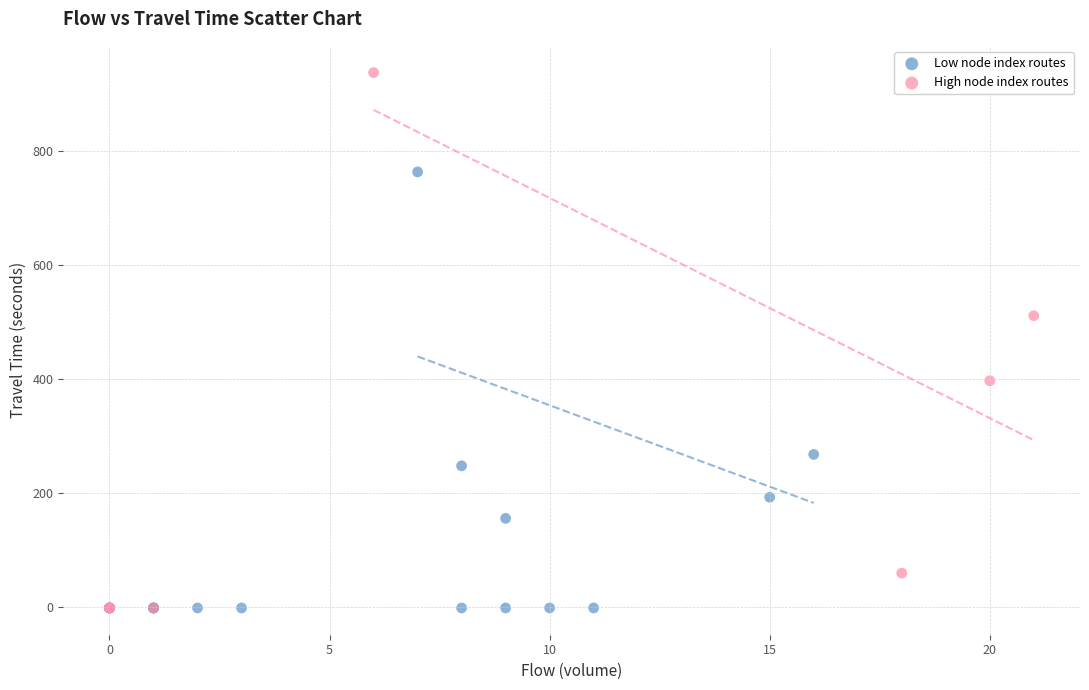

Which series contains the highest Y value?

High node index routes